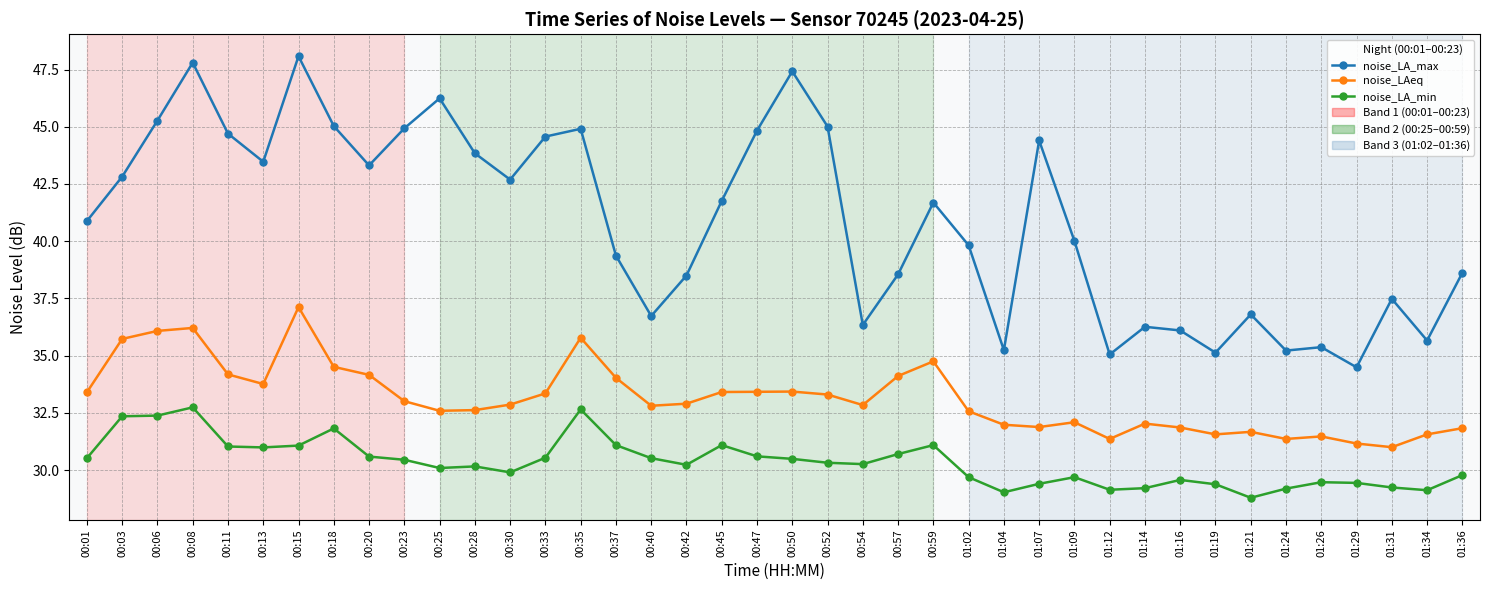

True or false: noise_LAeq and noise_LA_min intersect in this chart.

False